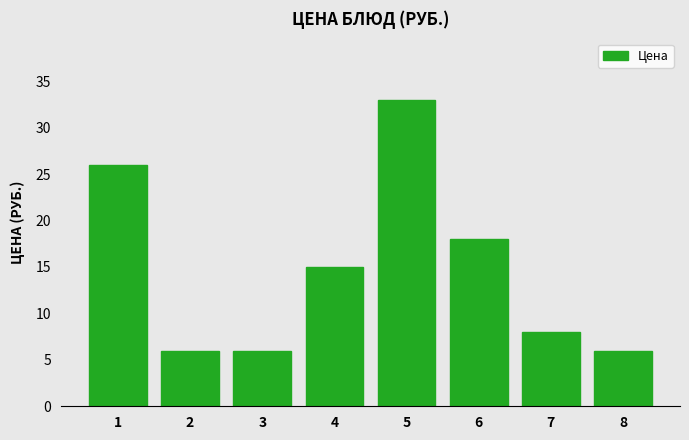

Reading left to right, list all the values displayed in this chart.

1=26	2=6	3=6	4=15	5=33	6=18	7=8	8=6